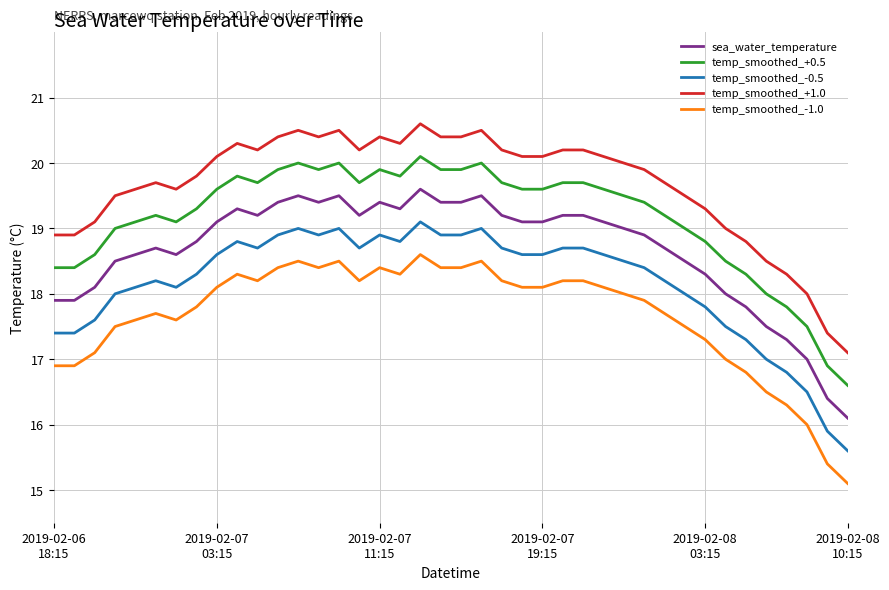

What is the minimum value for temp_smoothed_-0.5?

15.6